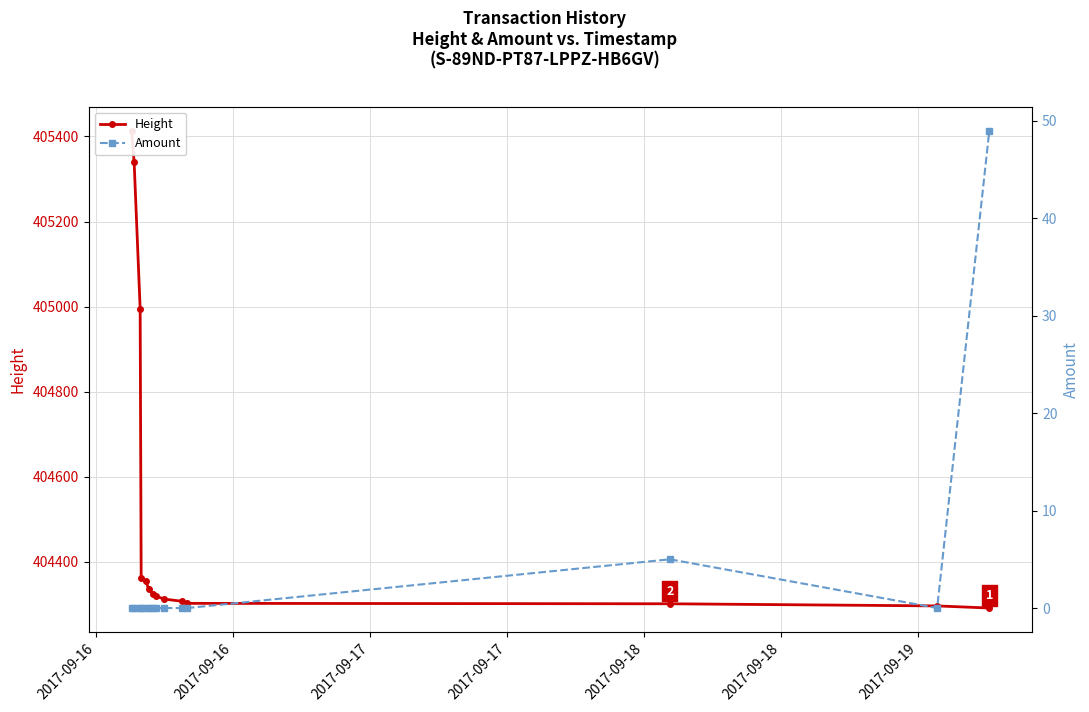

True or false: Amount has a value of 0 at 10.

True